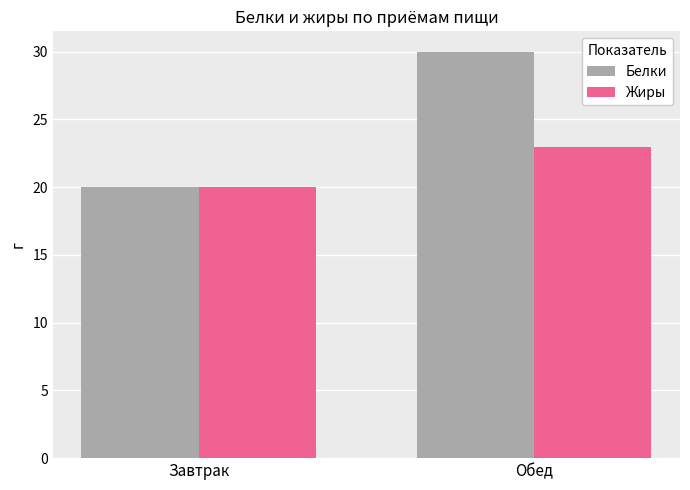

At how many categories does at least one series exceed 24?

1